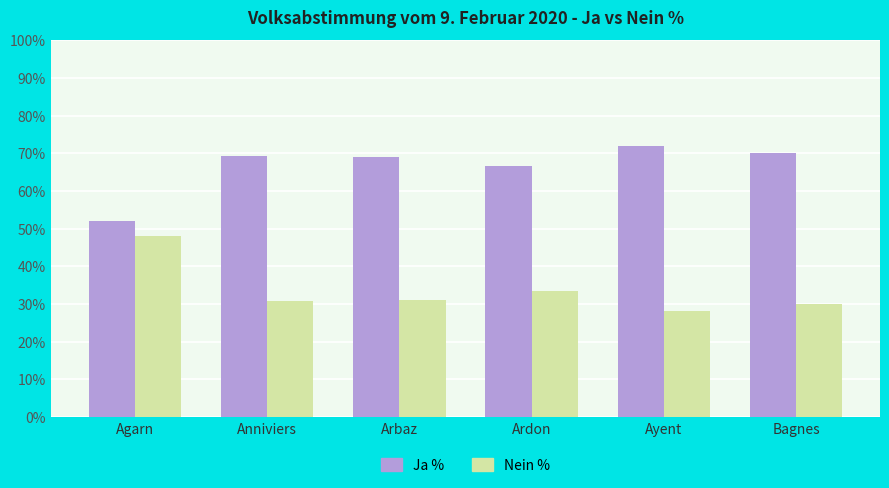

List the series in order of their peak value, lowest first.

Nein %, Ja %